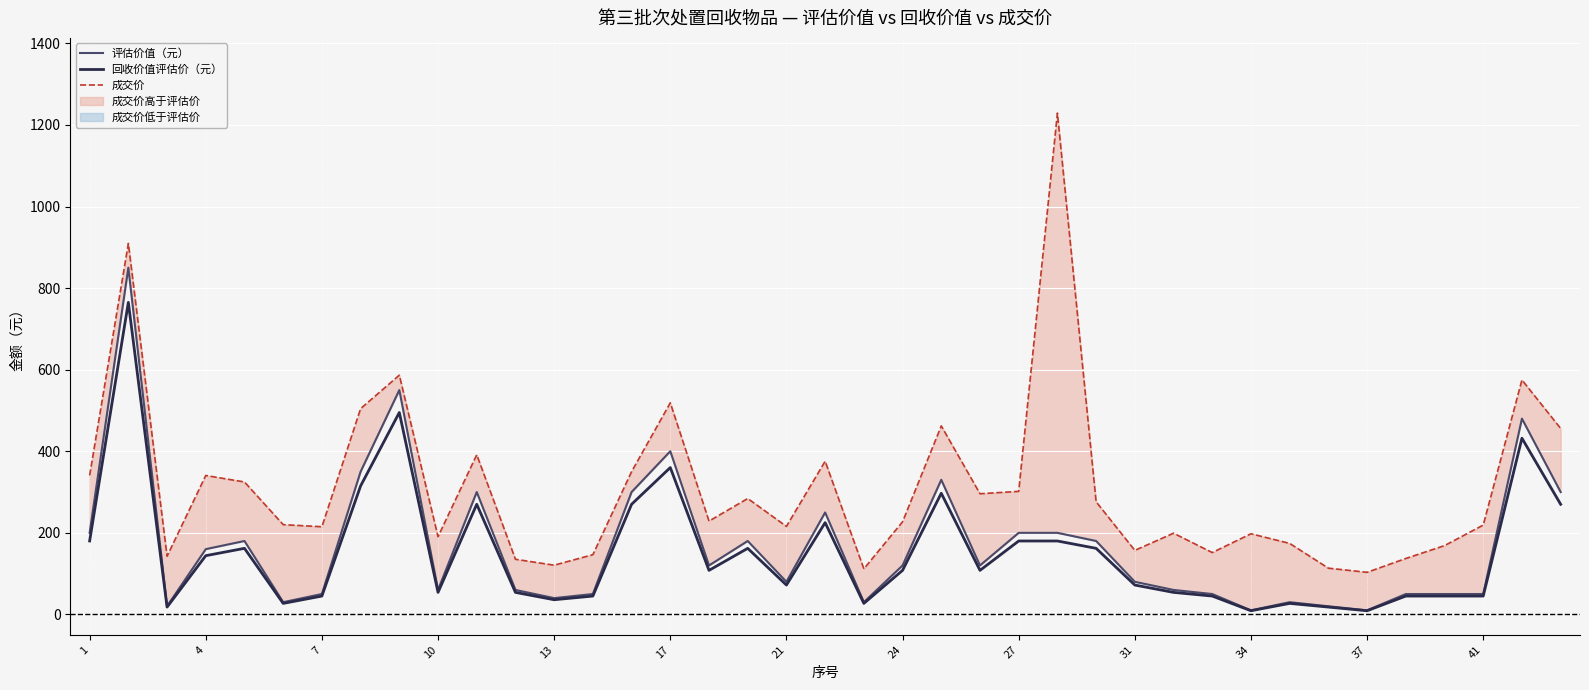

True or false: 回收价值评估价（元） and 成交价 intersect in this chart.

False